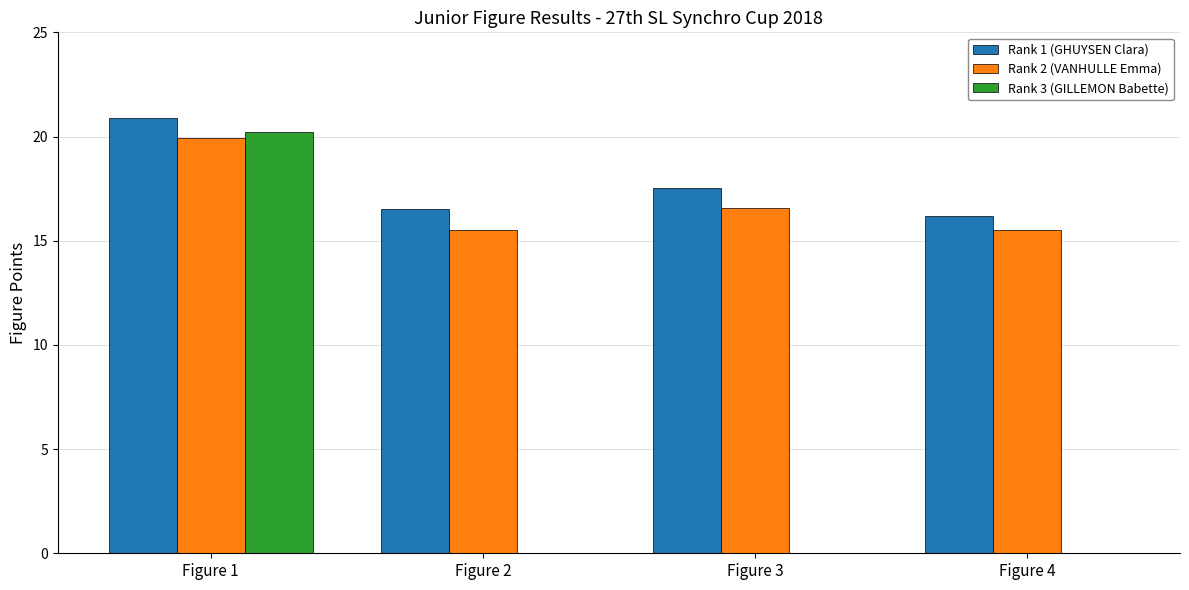

What are all the series names shown in the legend?

Rank 1 (GHUYSEN Clara), Rank 2 (VANHULLE Emma), Rank 3 (GILLEMON Babette)